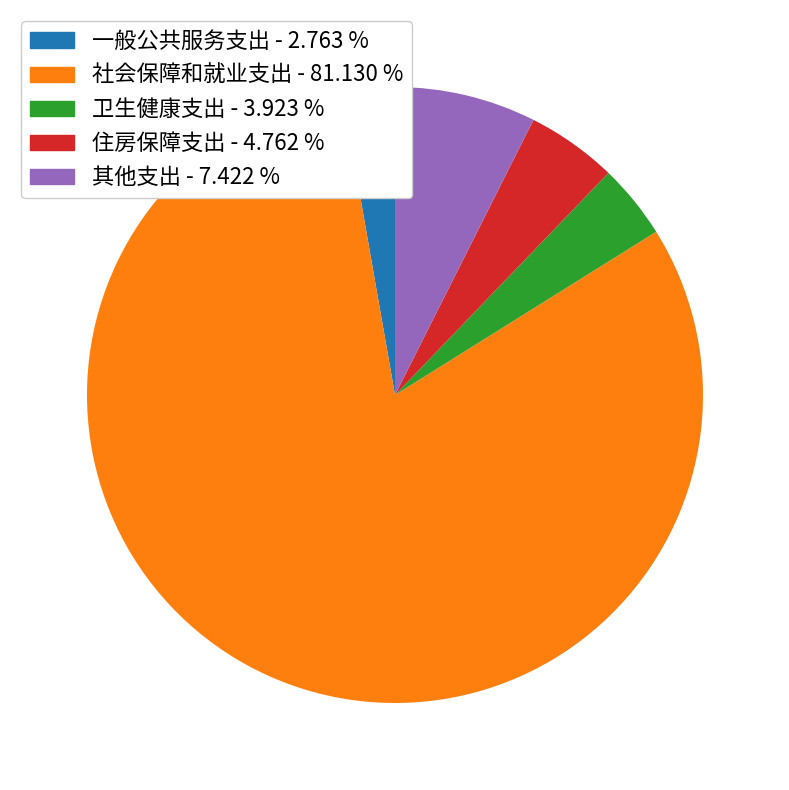

How many slices are in this pie chart?

5